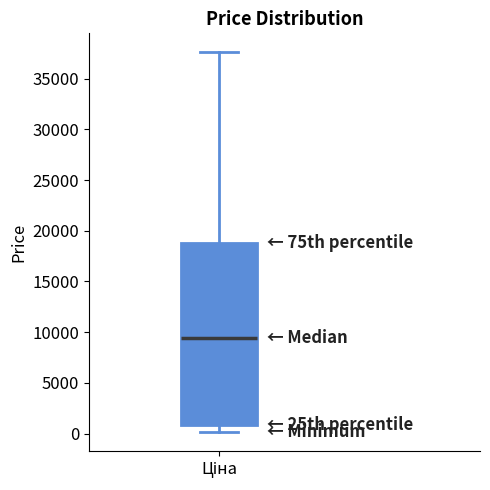

Transcribe this box plot: give where the median line is, the range the box spans, and where the two whiskers end, as read against the y-axis. The values are not printed on the chart, so give them approximately, as read against the axis.

median 9500, box 1000 to 19000, whiskers 0 to 37500